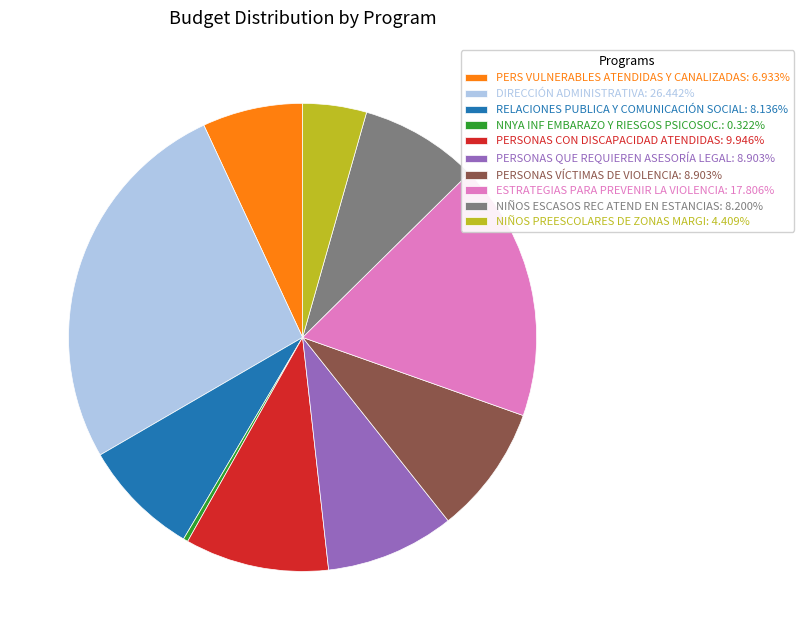

What is the ratio of the value at PERSONAS VÍCTIMAS DE VIOLENCIA: 8.903% to the value at NNYA INF EMBARAZO Y RIESGOS PSICOSOC.: 0.322%?

27.7